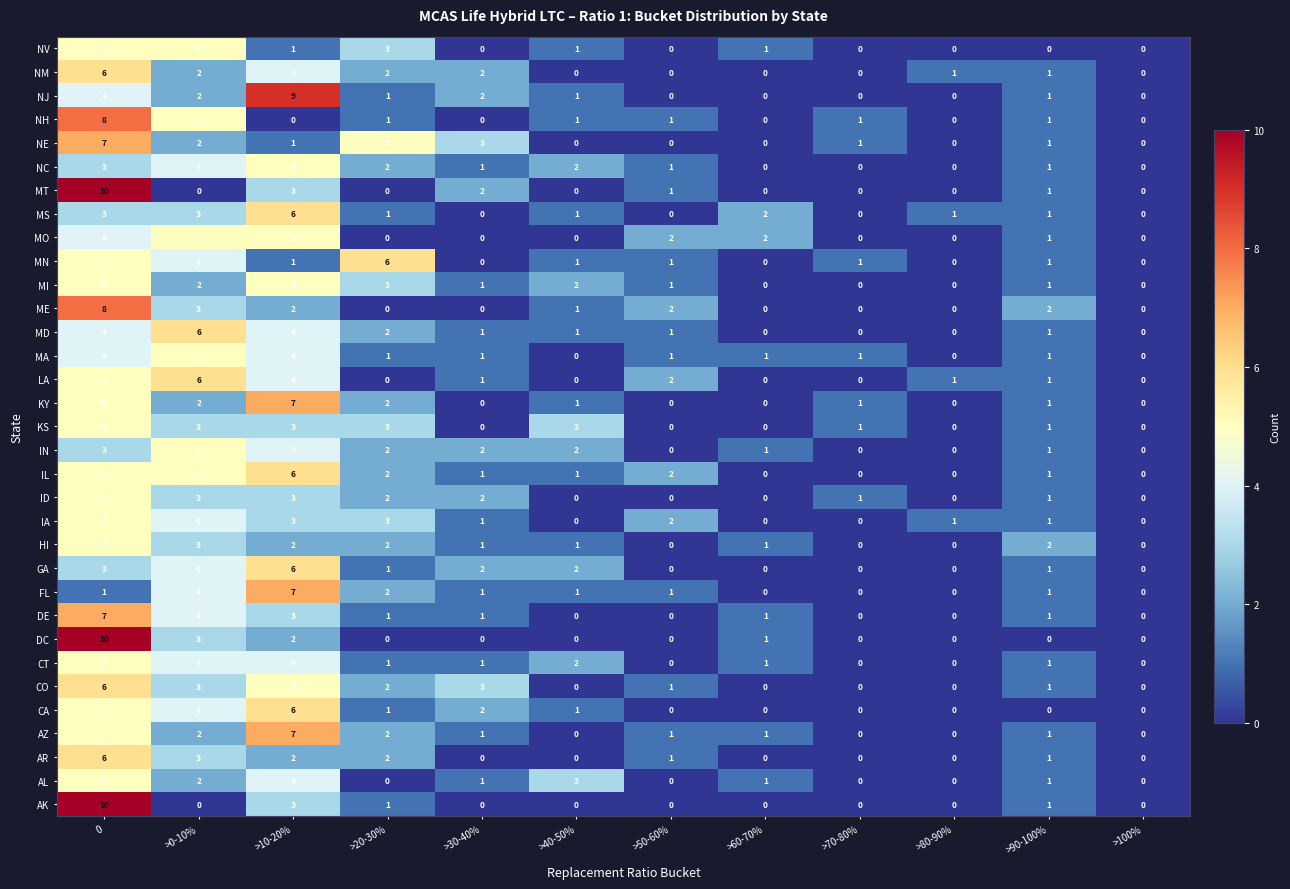

Which series has the largest total across all categories?

IL